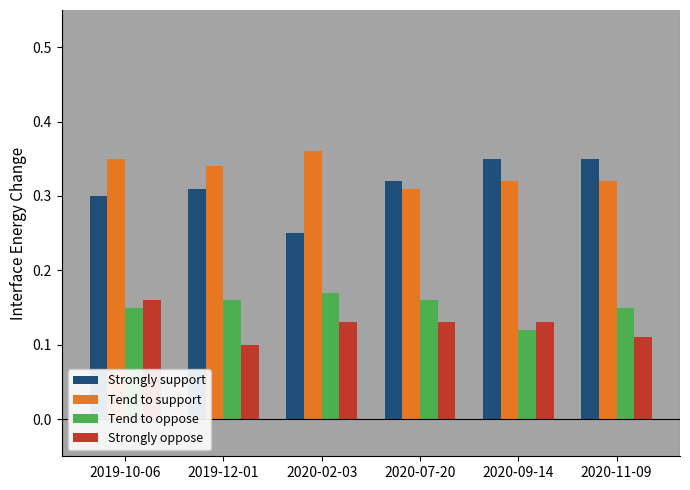

Where is Strongly oppose nearest to the value 0?

2019-12-01